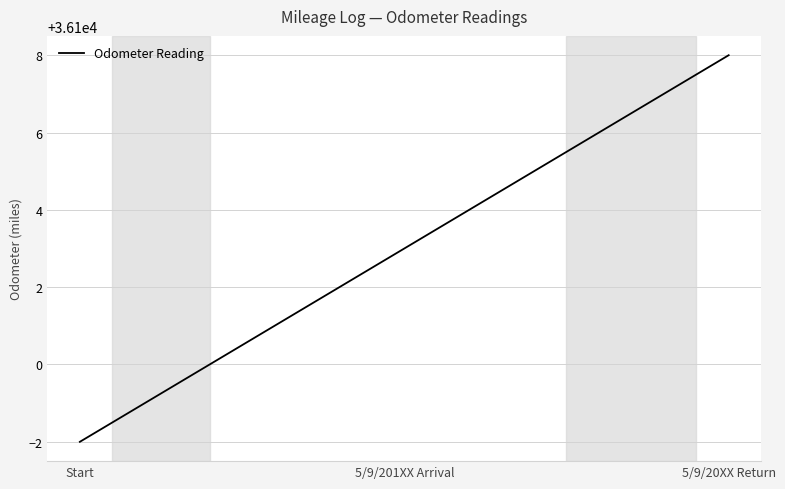

How many values are between 36098 and 36108?

3